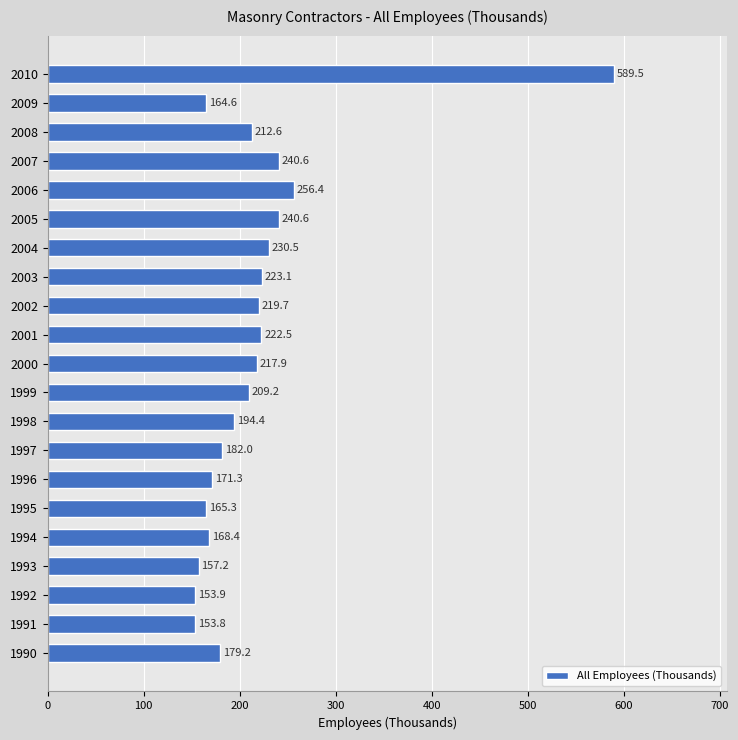

What is the change in value from 2001 to 1994?

-54.1